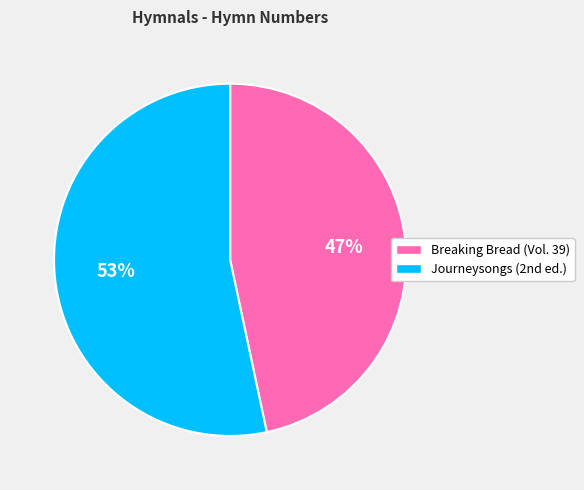

Which slice represents more than half of the pie?

Journeysongs (2nd ed.)